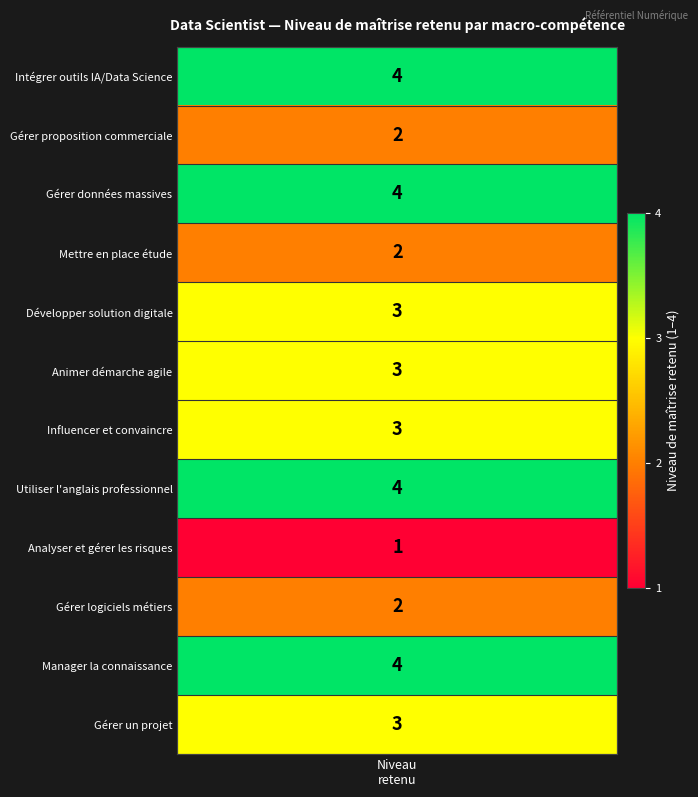

True or false: the data shows 5 at 6.

False